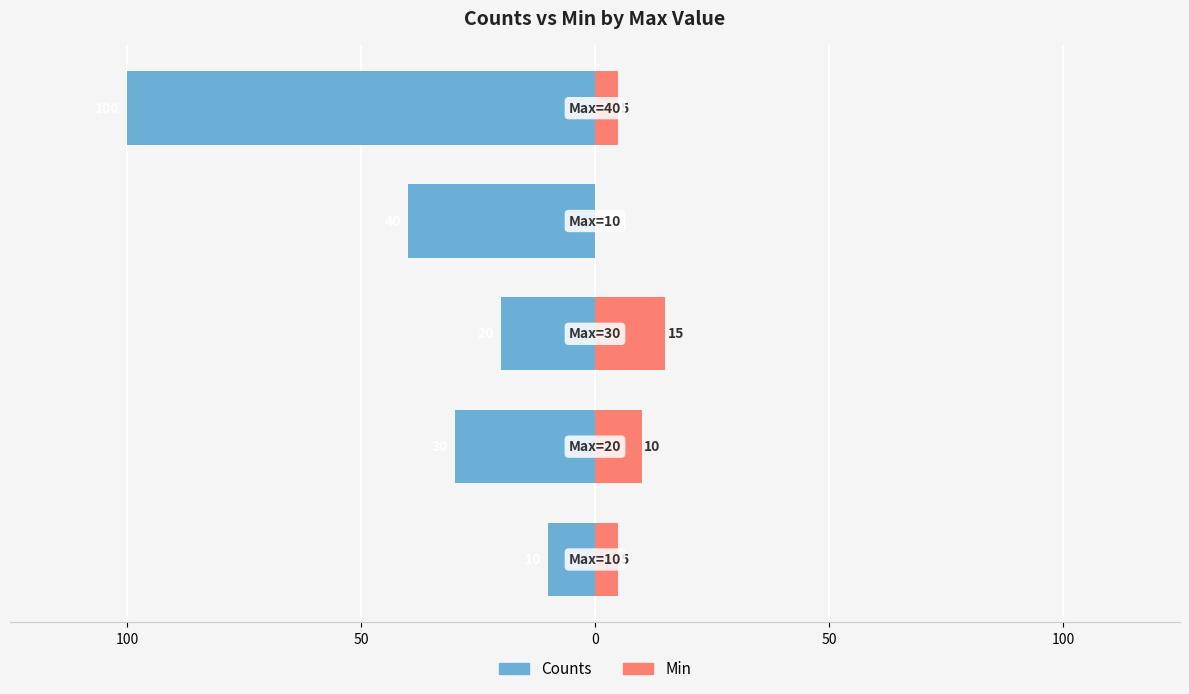

Count the number of data series in this chart.

2